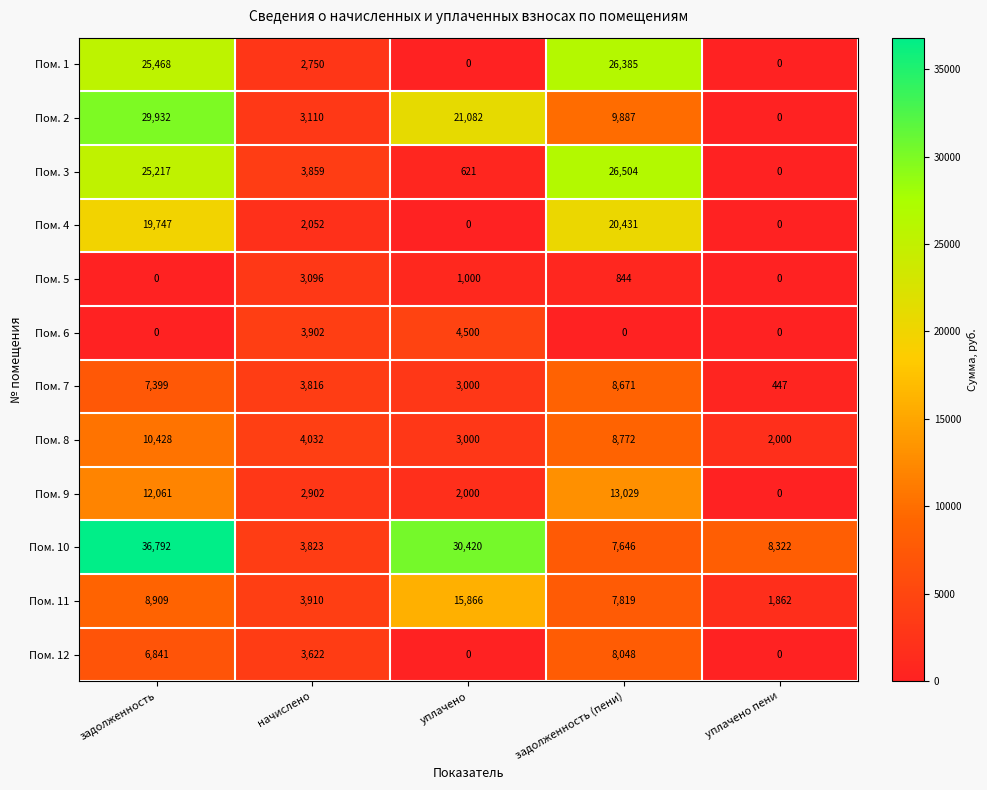

What is the total value across all series at начислено?

40874